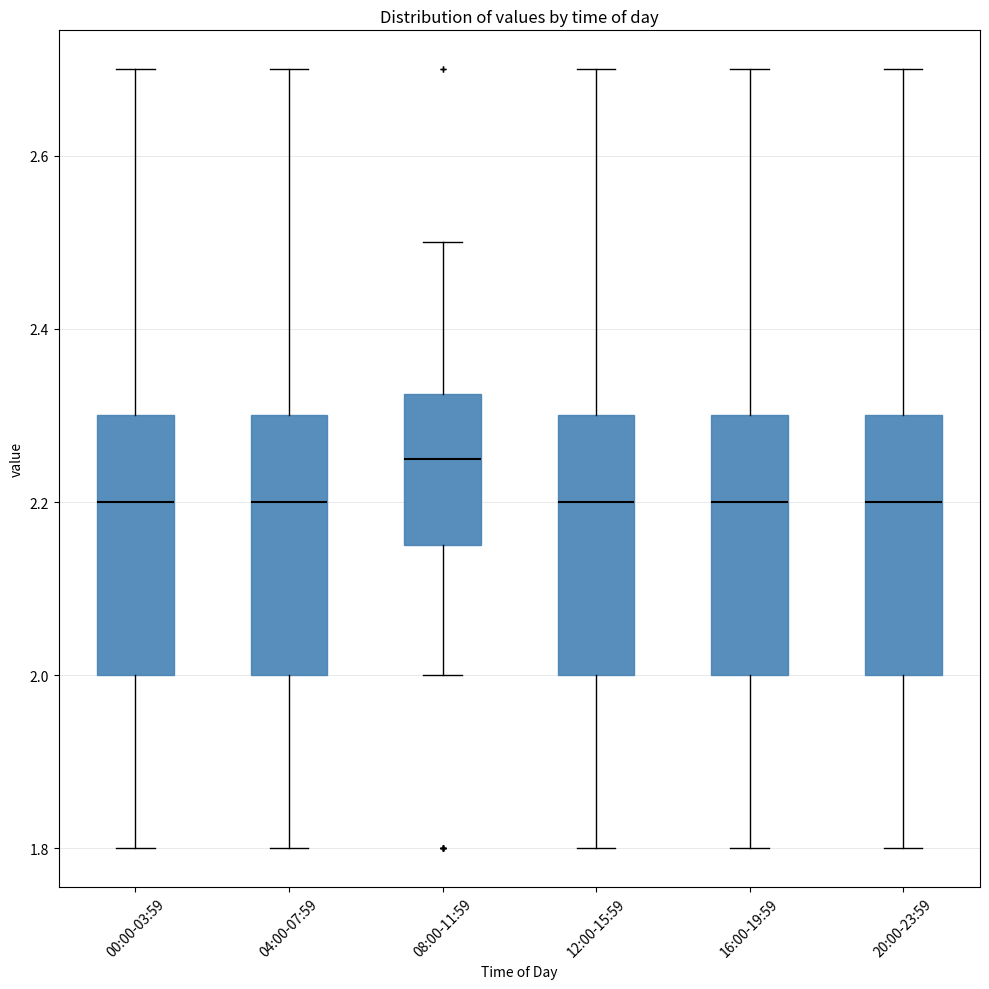

Reading left to right, transcribe this box plot: for each box, give where its median line is, the range the box spans, and where its two whiskers end, as read against the y-axis. The values are not printed on the chart, so give them approximately, as read against the axis.

00:00-03:59: median 2.20, box 2.00 to 2.30, whiskers 1.80 to 2.70
04:00-07:59: median 2.20, box 2.00 to 2.30, whiskers 1.80 to 2.70
08:00-11:59: median 2.26, box 2.16 to 2.32, whiskers 2.00 to 2.50
12:00-15:59: median 2.20, box 2.00 to 2.30, whiskers 1.80 to 2.70
16:00-19:59: median 2.20, box 2.00 to 2.30, whiskers 1.80 to 2.70
20:00-23:59: median 2.20, box 2.00 to 2.30, whiskers 1.80 to 2.70